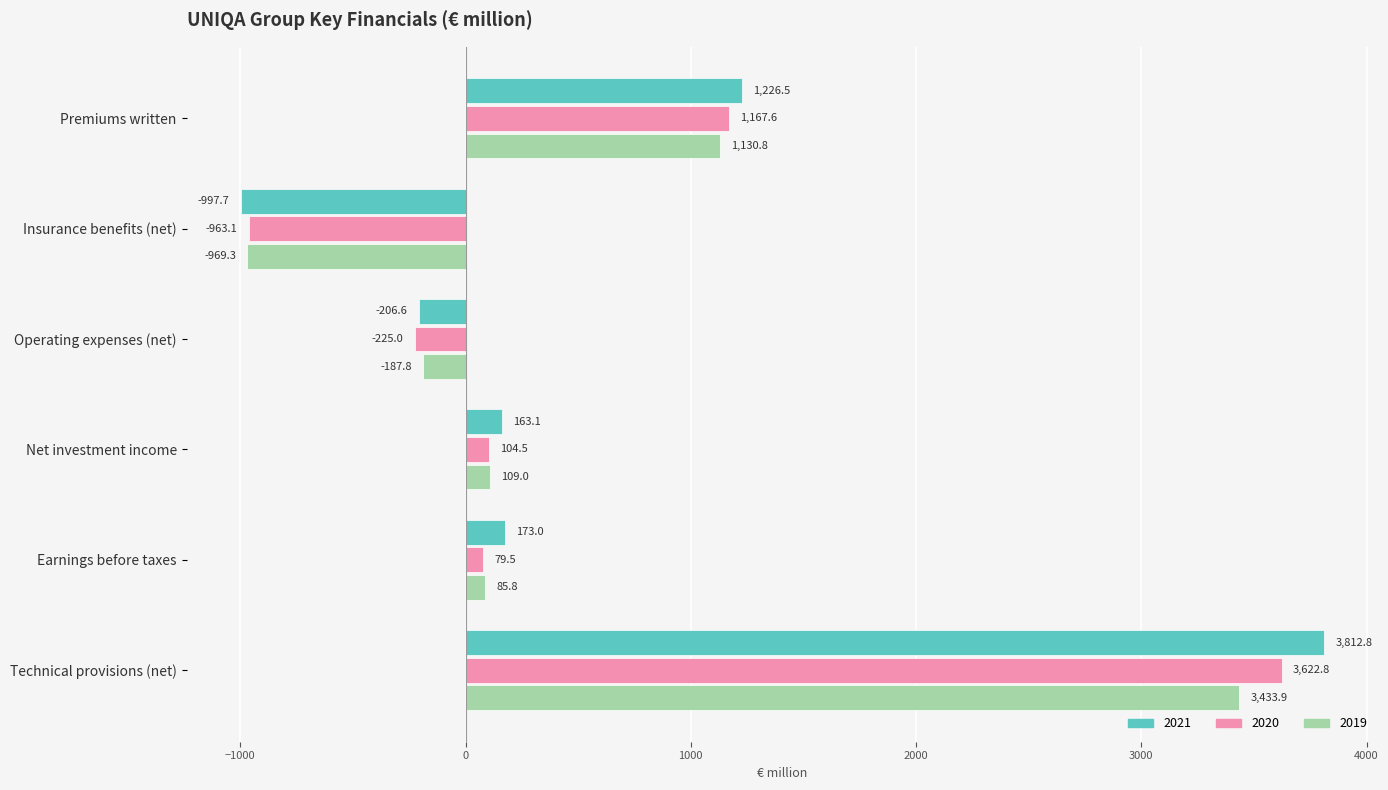

Is it true that 2019 equals -969.3 at Insurance benefits (net)?

True